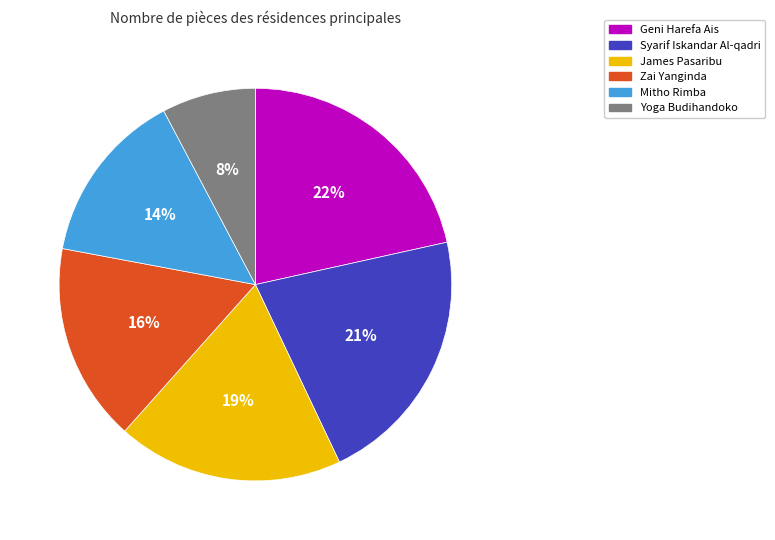

True or false: Syarif Iskandar Al-qadri accounts for 34% of the total.

False